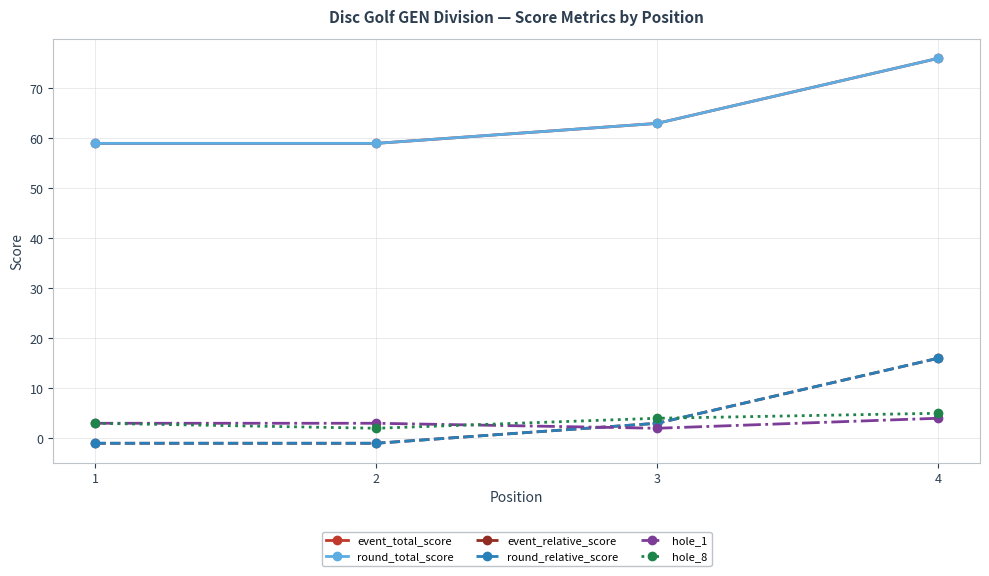

Rank the series by their maximum value, from lowest to highest.

hole_1, hole_8, event_relative_score, round_relative_score, event_total_score, round_total_score